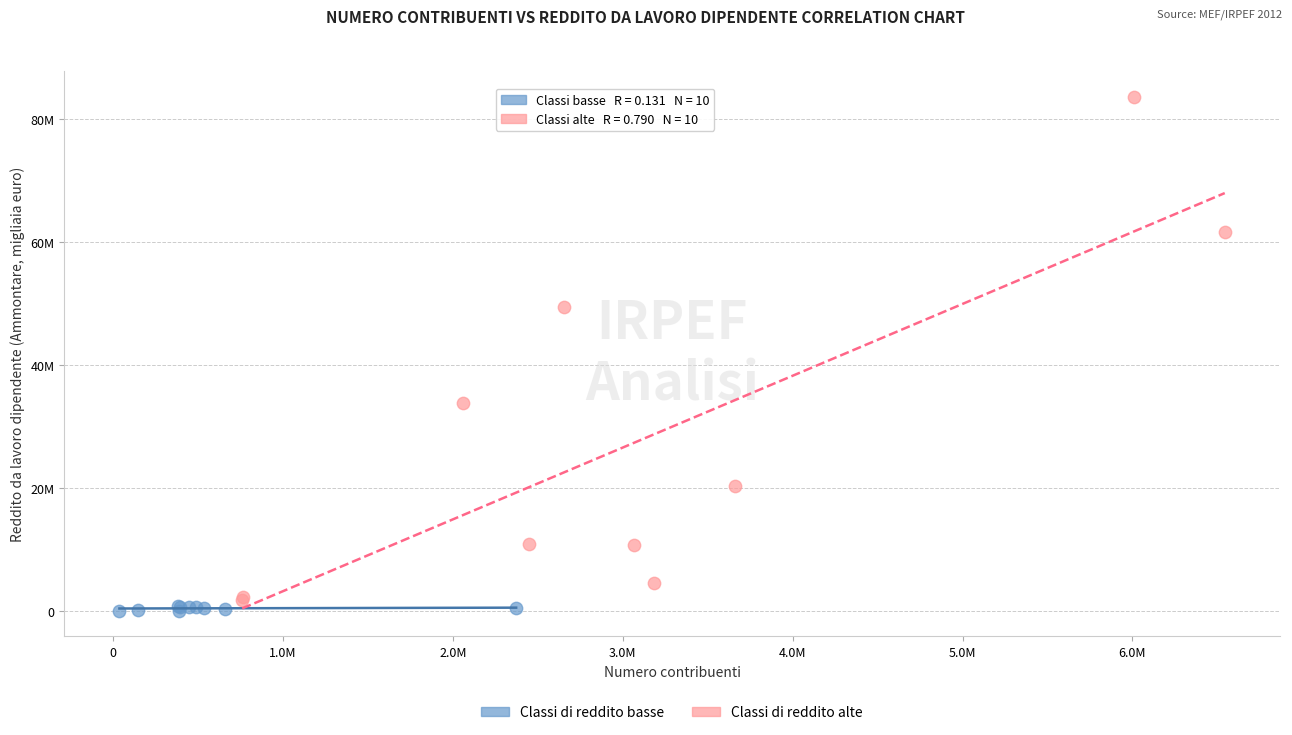

What are all the series names shown in the legend?

Classi di reddito basse, Classi di reddito alte